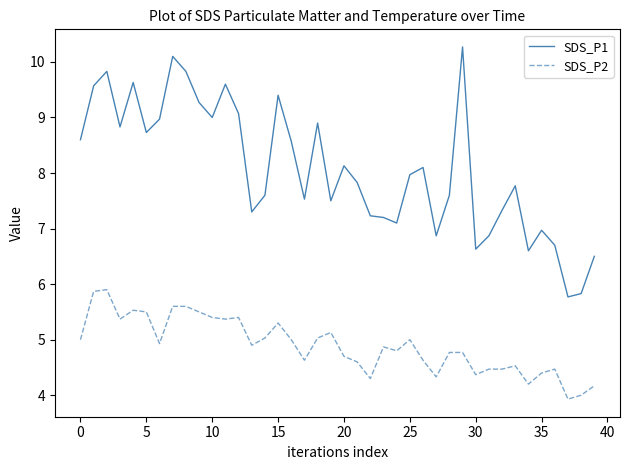

What is the maximum value shown in the chart?

10.3